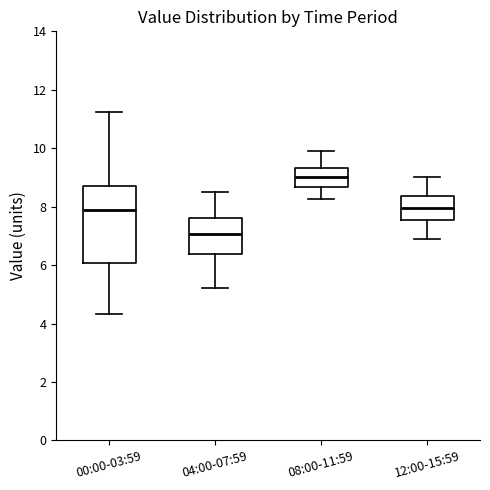

Reading left to right, transcribe this box plot: for each box, give where its median line is, the range the box spans, and where its two whiskers end, as read against the y-axis. The values are not printed on the chart, so give them approximately, as read against the axis.

00:00-03:59: median 7.8, box 6.0 to 8.8, whiskers 4.4 to 11.2
04:00-07:59: median 7.0, box 6.4 to 7.6, whiskers 5.2 to 8.6
08:00-11:59: median 9.0, box 8.6 to 9.4, whiskers 8.2 to 10.0
12:00-15:59: median 8.0, box 7.6 to 8.4, whiskers 7.0 to 9.0